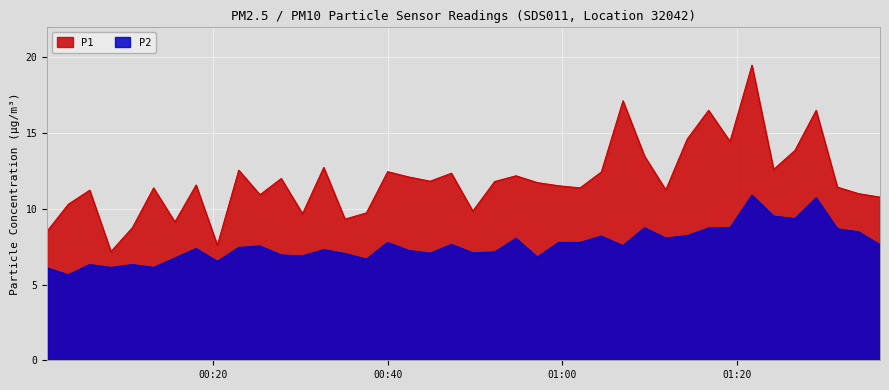

What is the difference between the second highest and second lowest values in the P1 series?

9.5